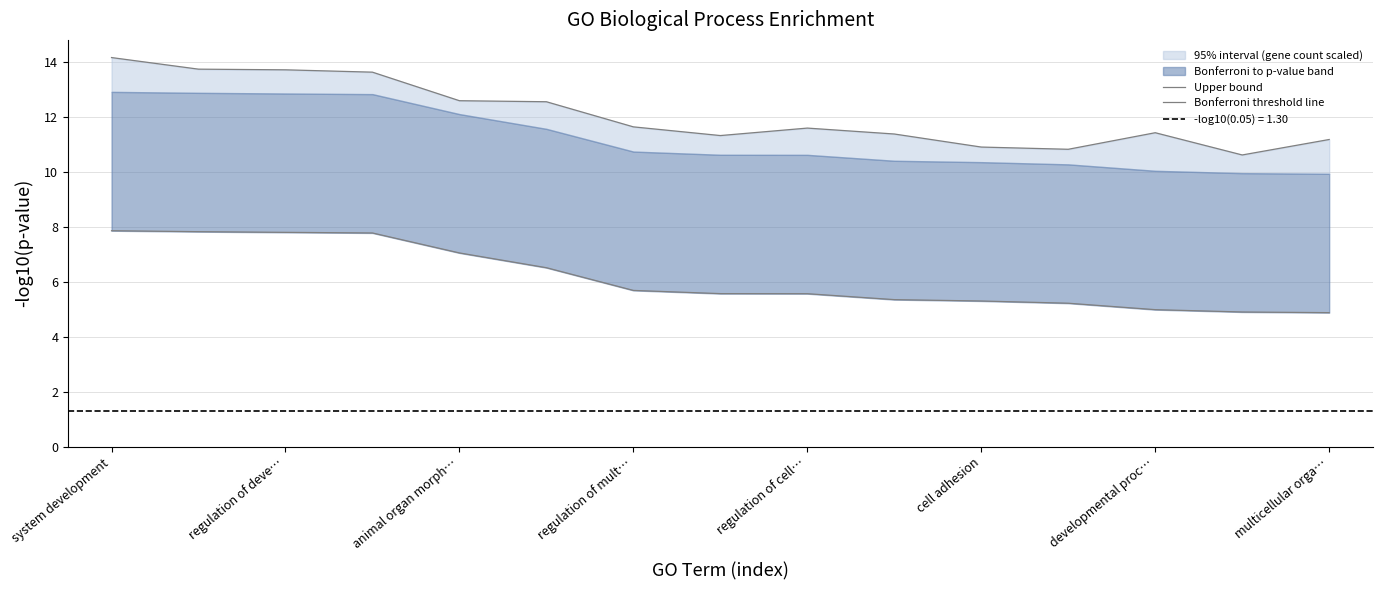

At how many categories does at least one series exceed 13?

4